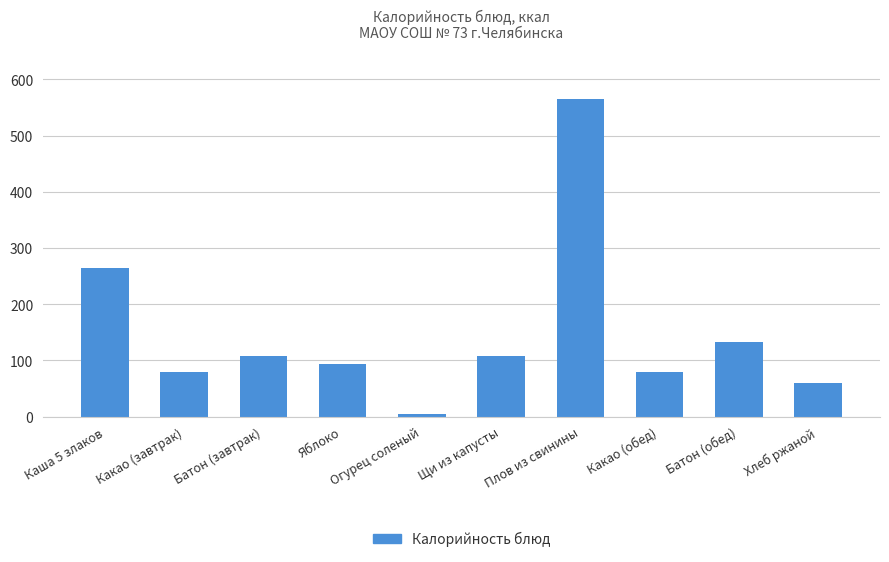

What is the ratio of the value at Какао (завтрак) to the value at Каша 5 злаков?

0.3